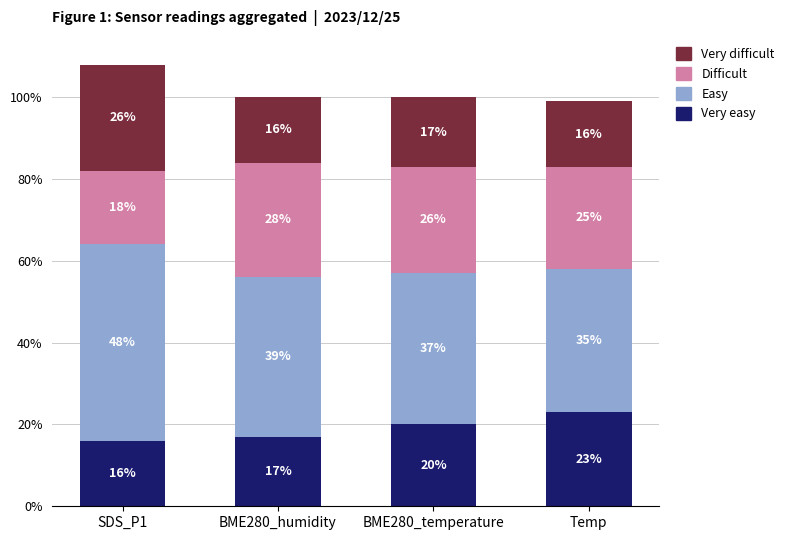

List the labels in order of Very easy value, smallest first.

SDS_P1, BME280_humidity, BME280_temperature, Temp